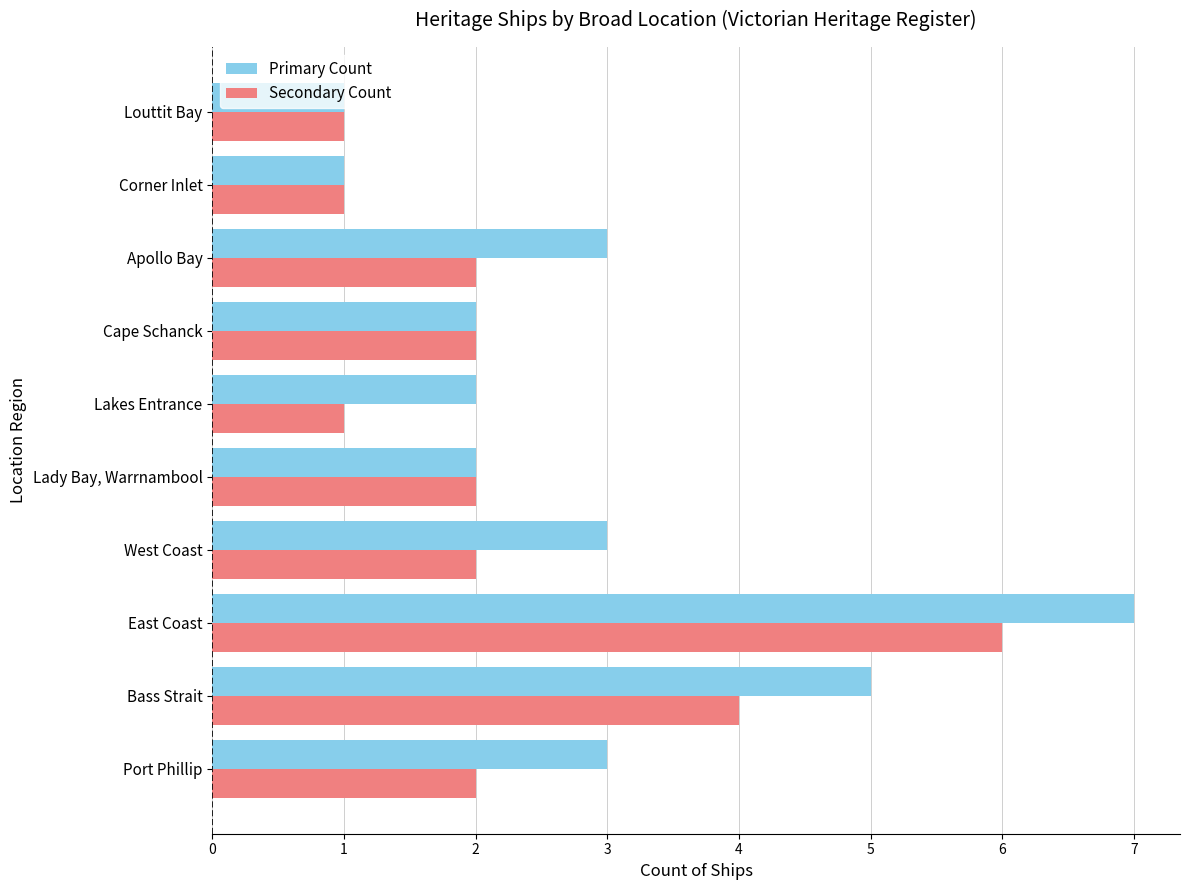

At which category does the chart reach its peak across all series?

East Coast